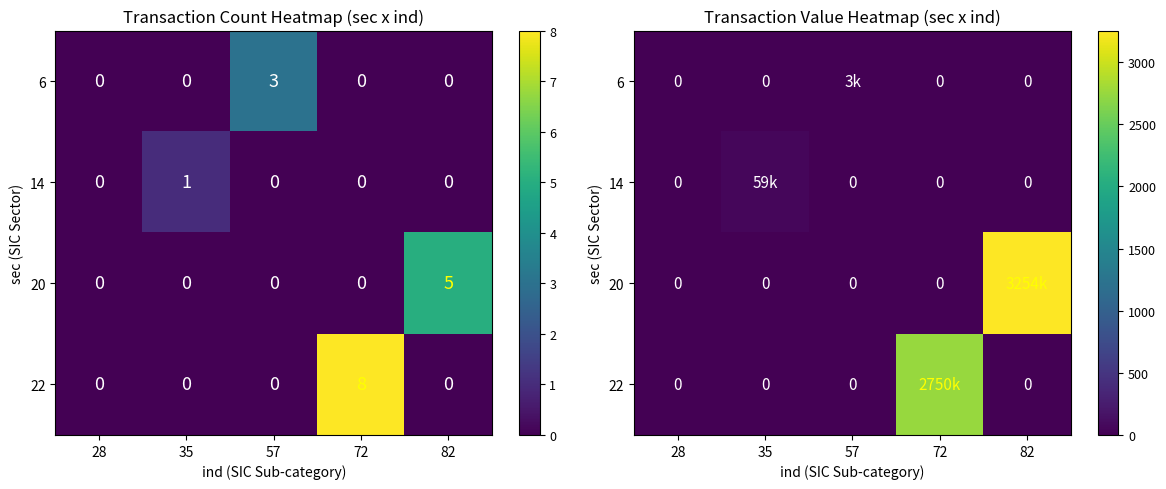

Which series has the largest total across all categories?

20